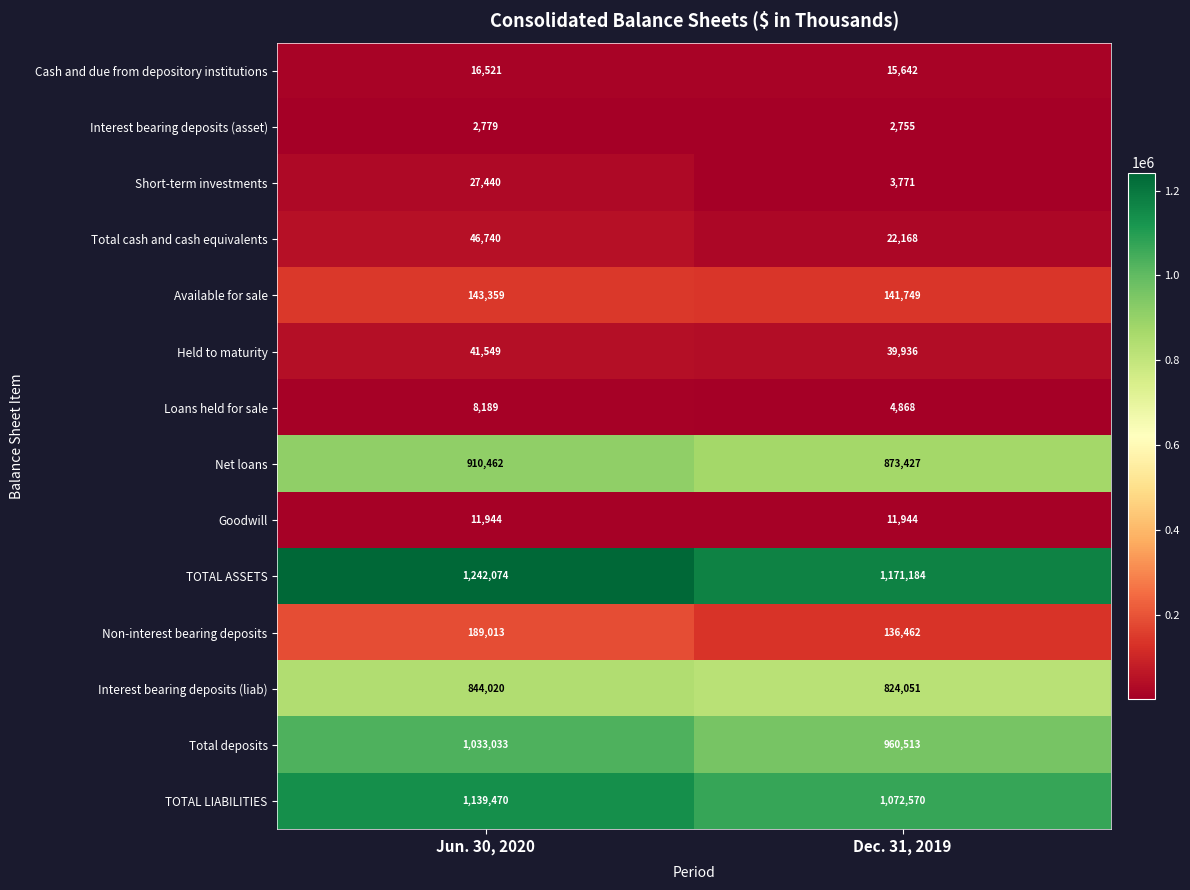

Reading right to left, list all the values displayed in this chart.

Cash and due from depository institutions: 15642	16521
Interest bearing deposits (asset): 2755	2779
Short-term investments: 3771	27440
Total cash and cash equivalents: 22168	46740
Available for sale: 141749	143359
Held to maturity: 39936	41549
Loans held for sale: 4868	8189
Net loans: 873427	910462
Goodwill: 11944	11944
TOTAL ASSETS: 1171184	1242074
Non-interest bearing deposits: 136462	189013
Interest bearing deposits (liab): 824051	844020
Total deposits: 960513	1033033
TOTAL LIABILITIES: 1072570	1139470